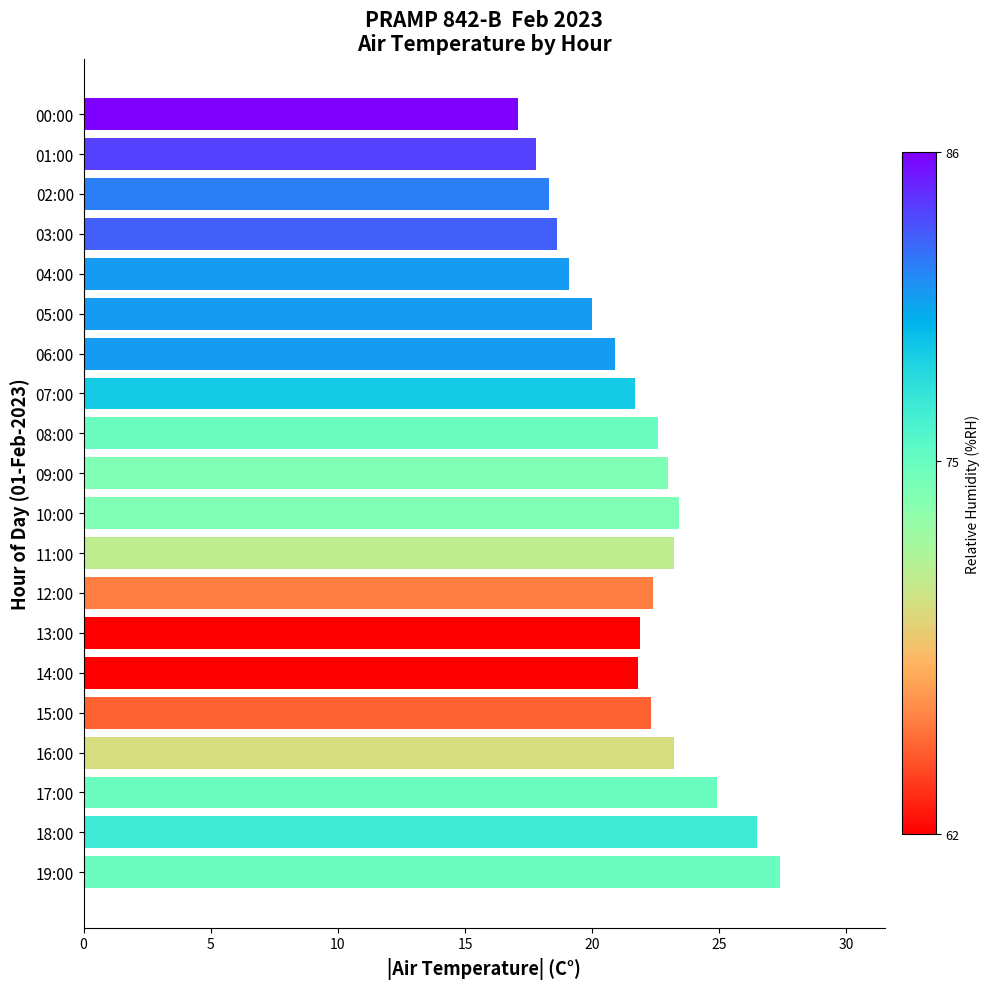

True or false: the data shows 12.3 at 15:00.

False